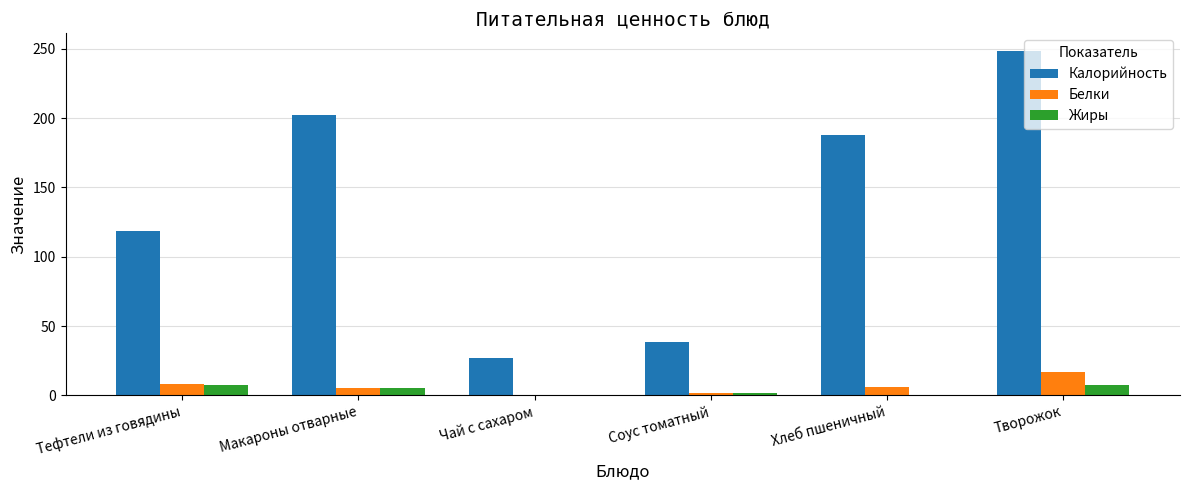

What is the spread (max minus min) of values at Тефтели из говядины?

111.2